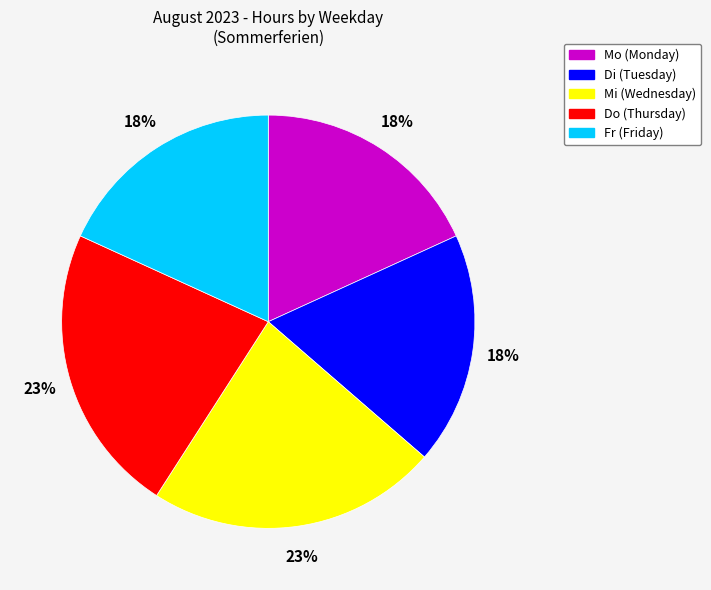

True or false: Di accounts for 11% of the total.

False